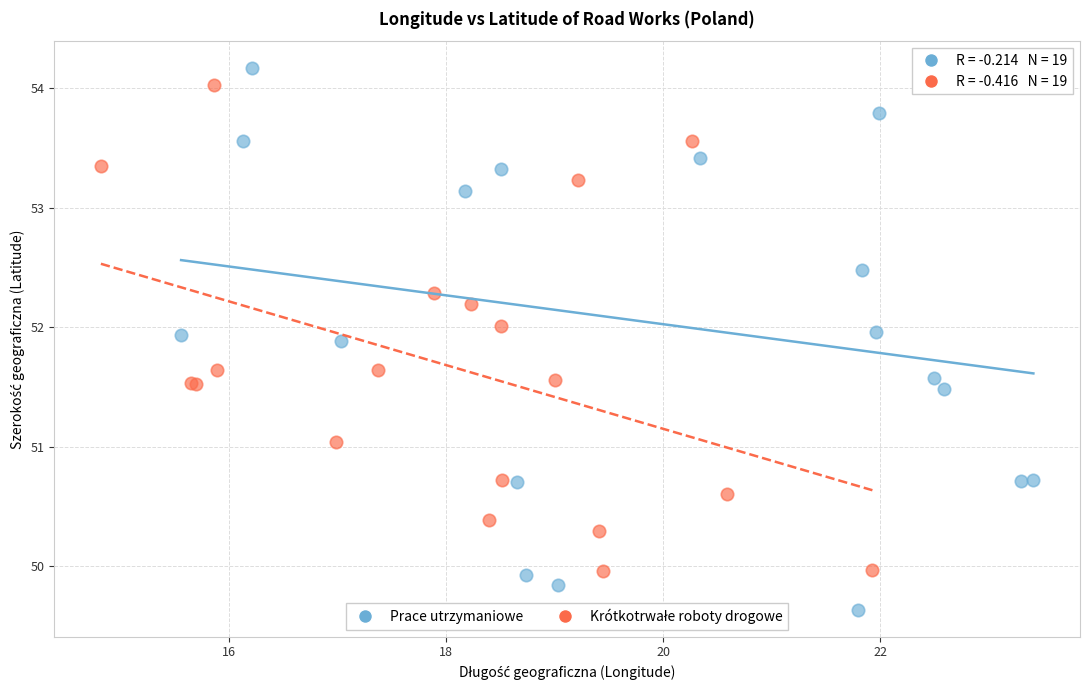

Which series reaches the minimum Y coordinate?

Prace utrzymaniowe